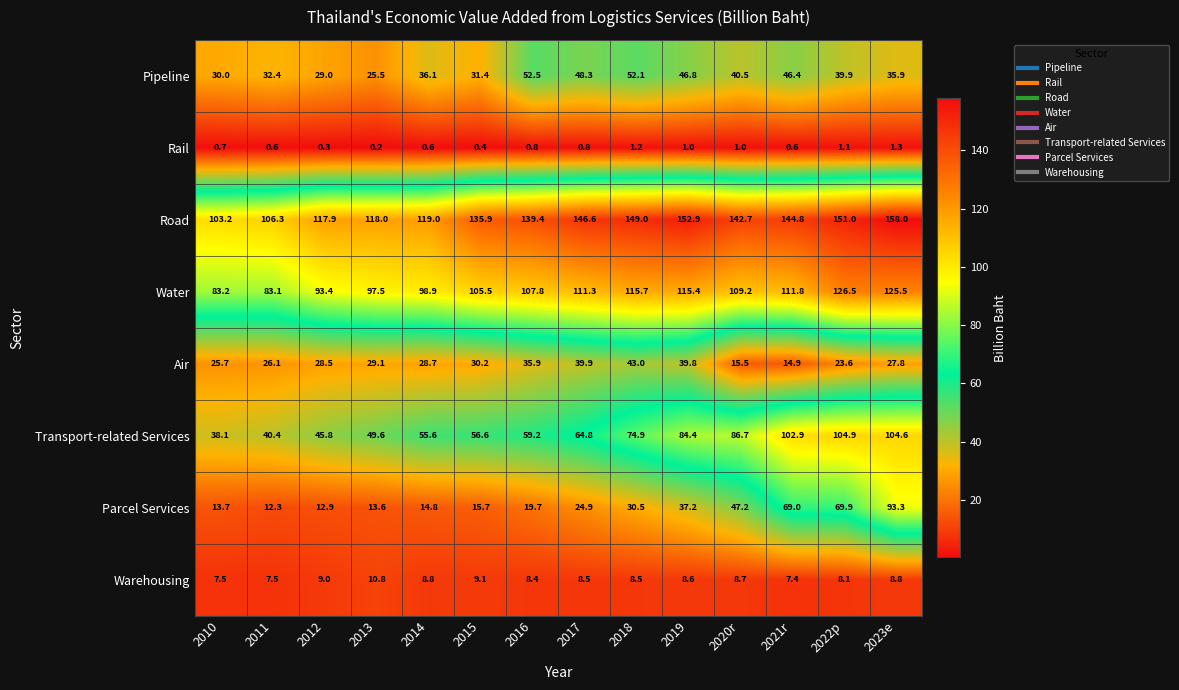

The Water series shows 61.6 at 2017. True or false?

False